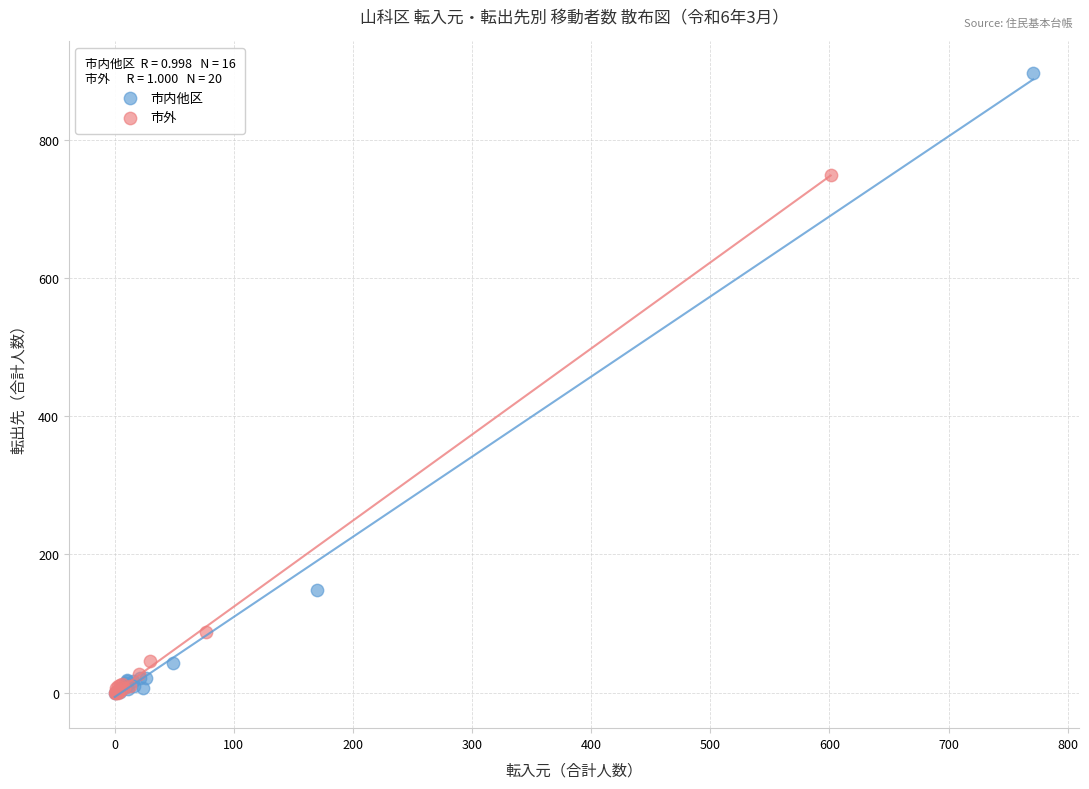

Which series reaches the maximum Y coordinate?

市内他区